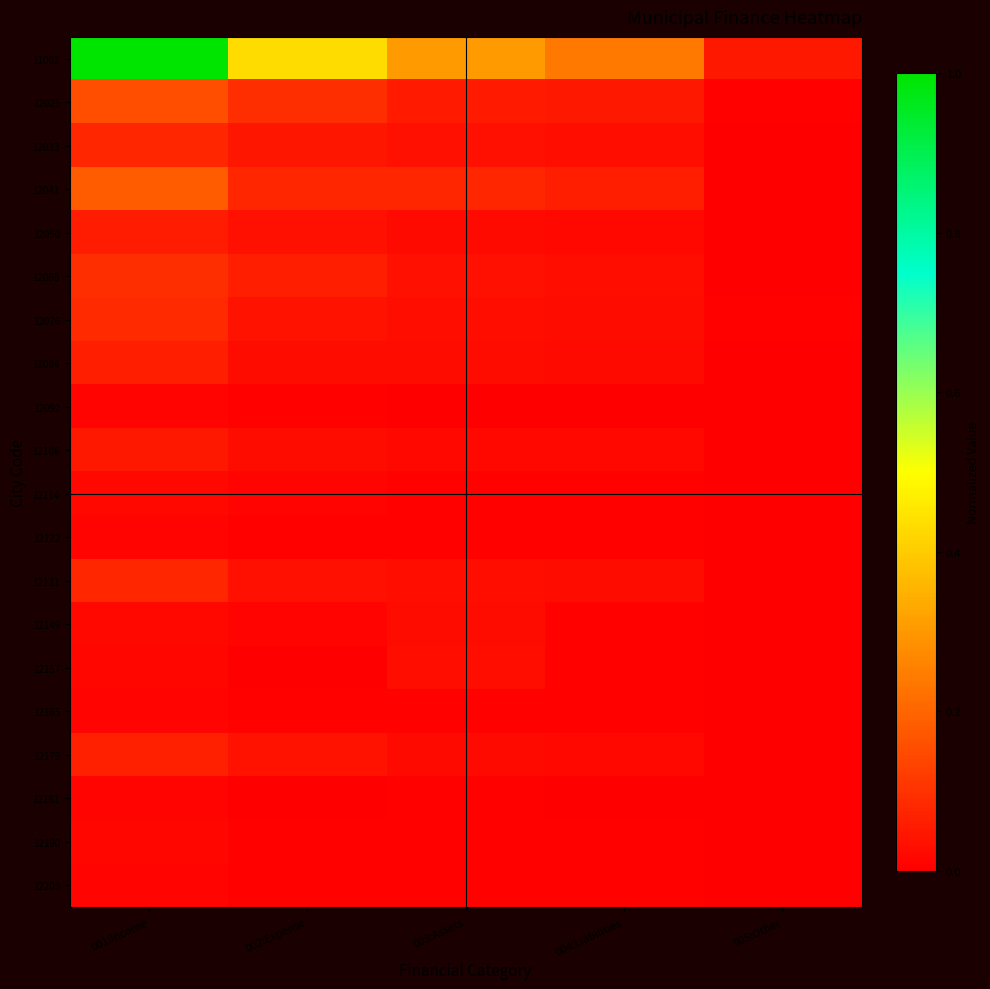

Which series has the largest total across all categories?

11002